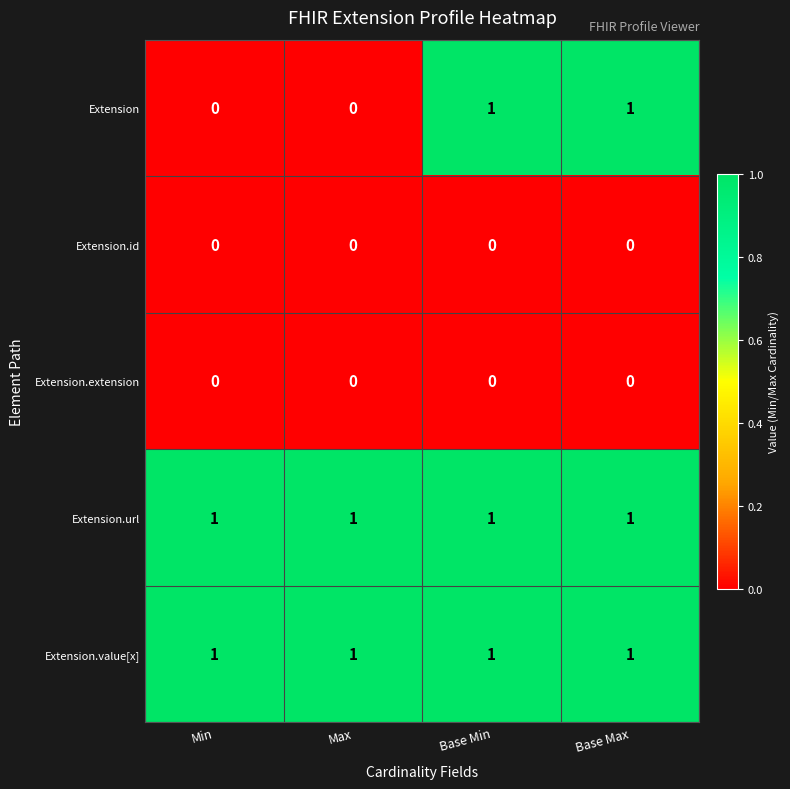

Is it true that Extension.url equals 1 at Base Max?

True